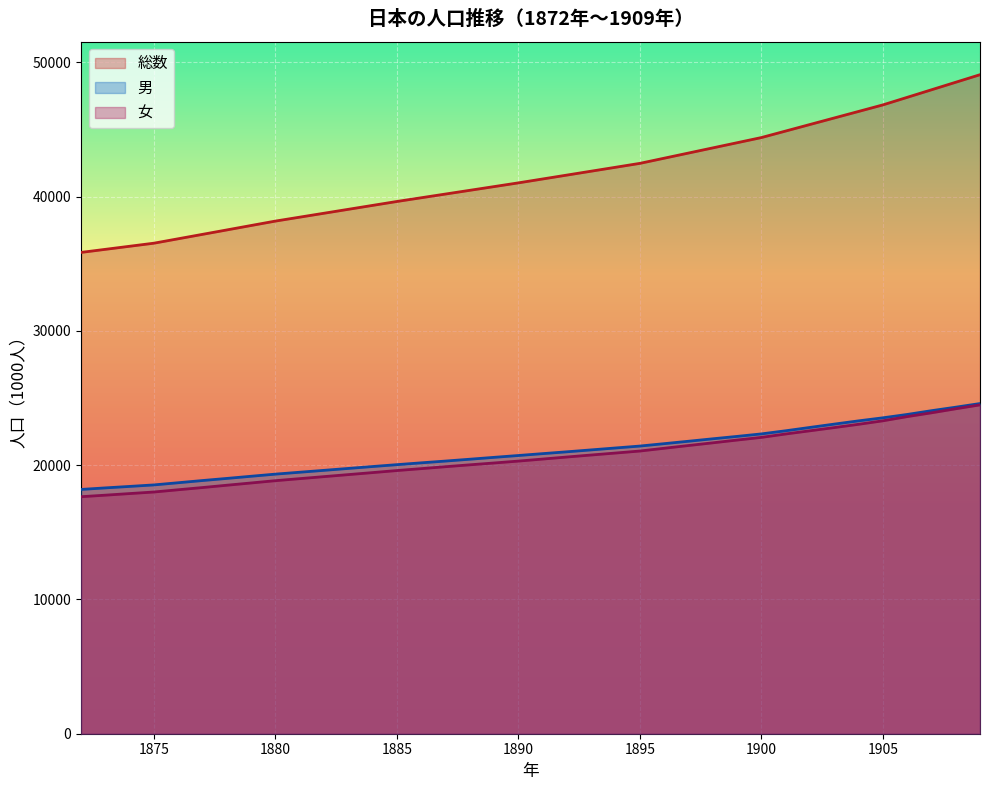

How many lines are shown in the chart?

3